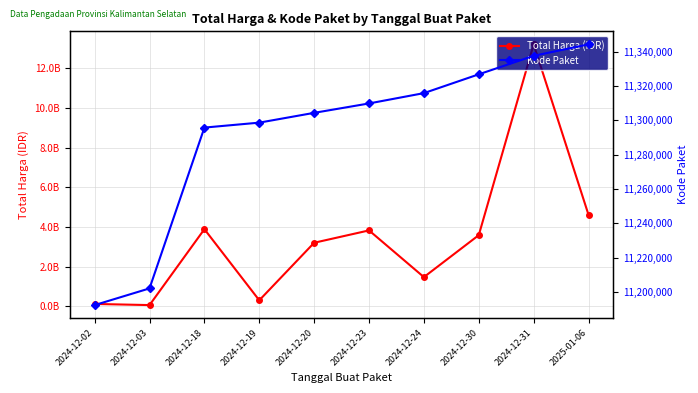

What is the difference between the maximum and minimum values in the Kode Paket series?

151991